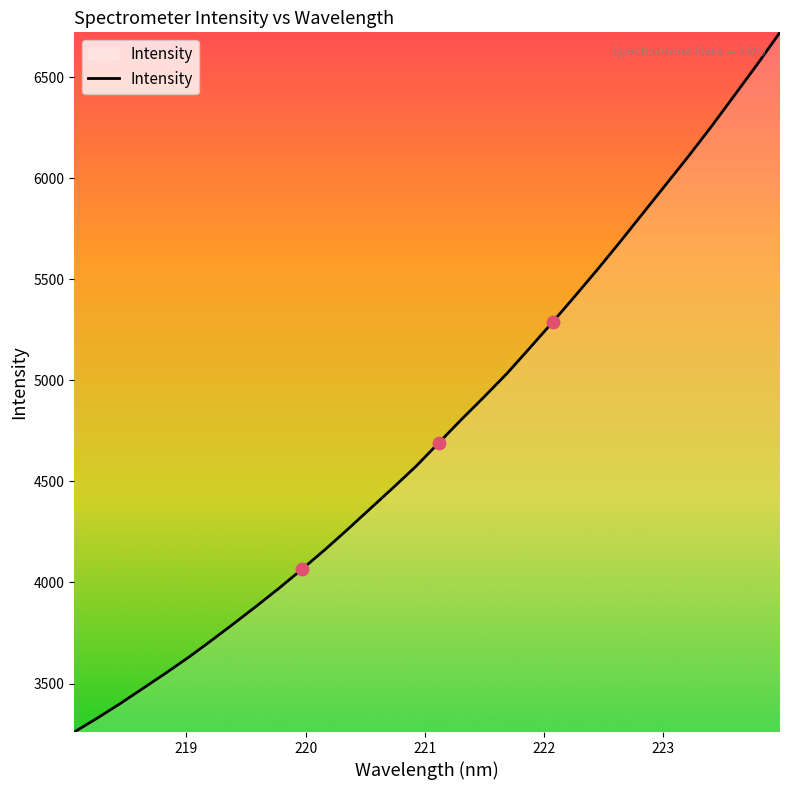

What is the minimum value shown in the chart?

3259.9